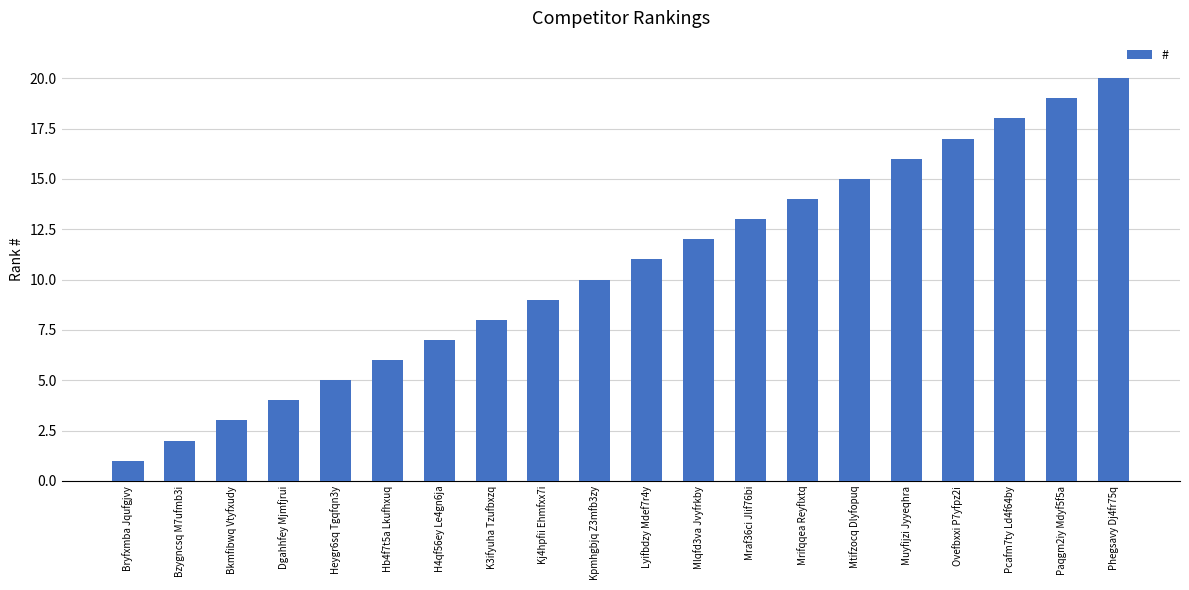

What is the label of the 14th bar from the left?

Mrifqqea Reyflxtq